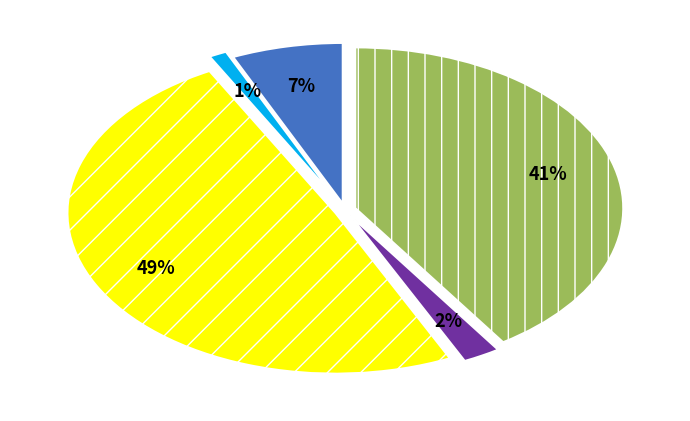

To the nearest percent, what is the difference between the largest and smallest slice percentages?

48%